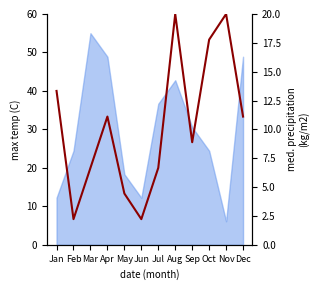

Reading left to right, extract all data points from this chart.

Jan=13.3	Feb=2.2	Mar=6.7	Apr=11.1	May=4.4	Jun=2.2	Jul=6.7	Aug=20.0	Sep=8.9	Oct=17.8	Nov=20.0	Dec=11.1